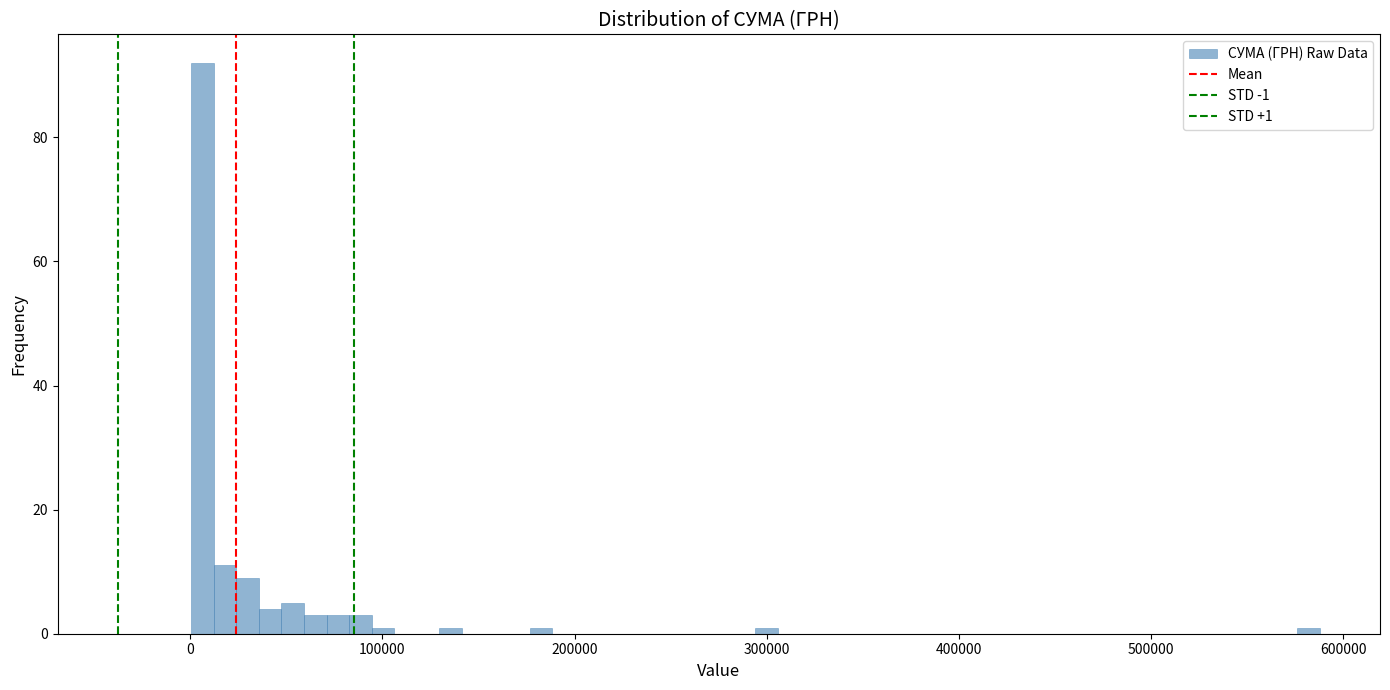

Read against the x-axis, roughly where is the centre of the tallest bar?

10000